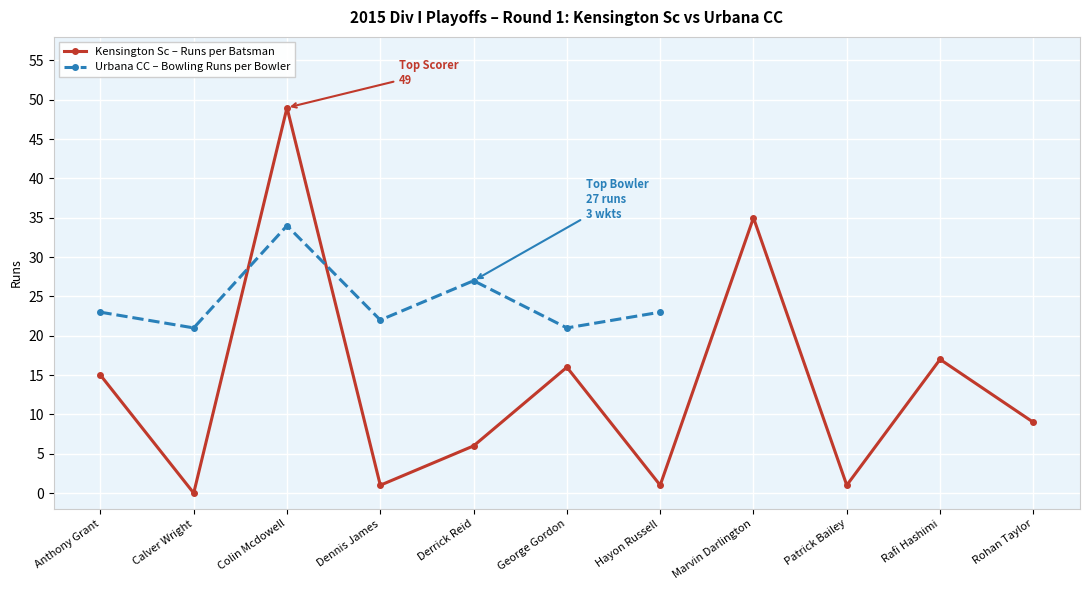

Count the number of categories in the chart.

11